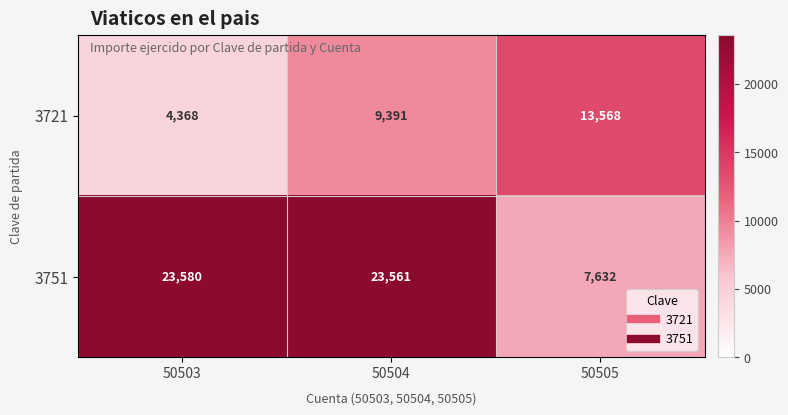

Which series has the widest spread of values?

3751